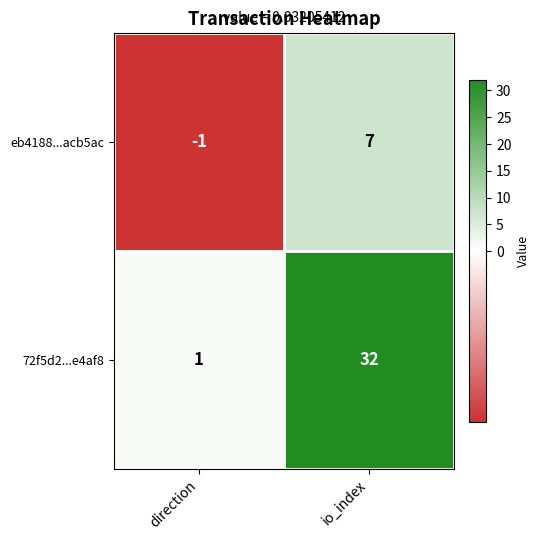

Which series has the largest range (max minus min)?

72f5d2...e4af8